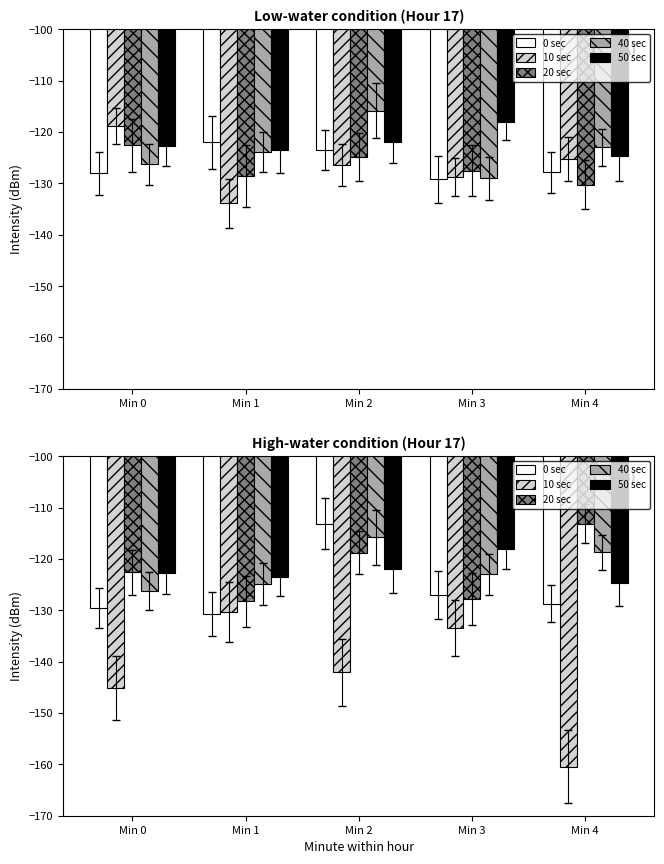

True or false: 20 sec has a value of -122.6 at Min 0.

True